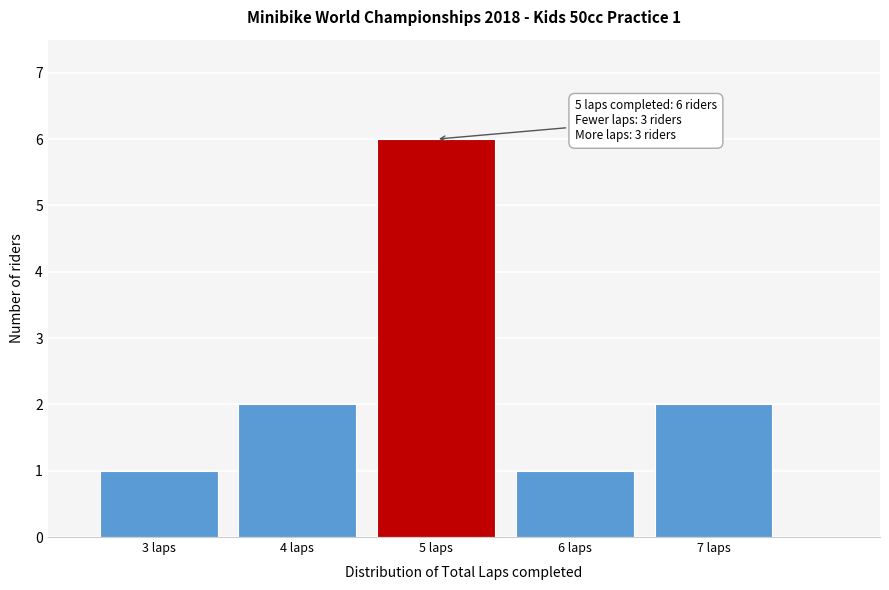

Which range on the x-axis has the tallest bar?

4.5 to 5.5